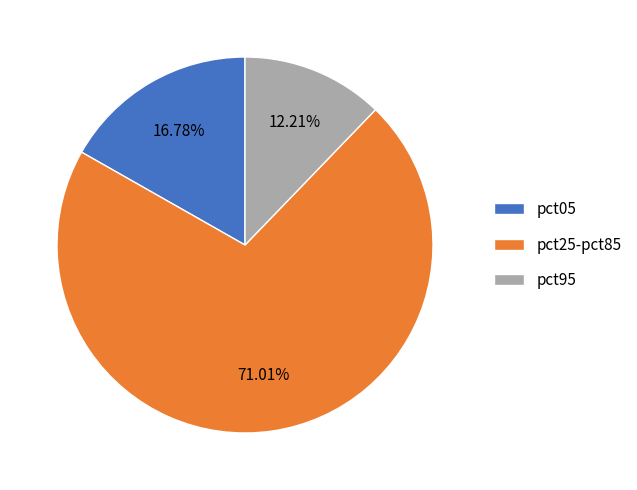

Does any single category account for the majority?

Yes